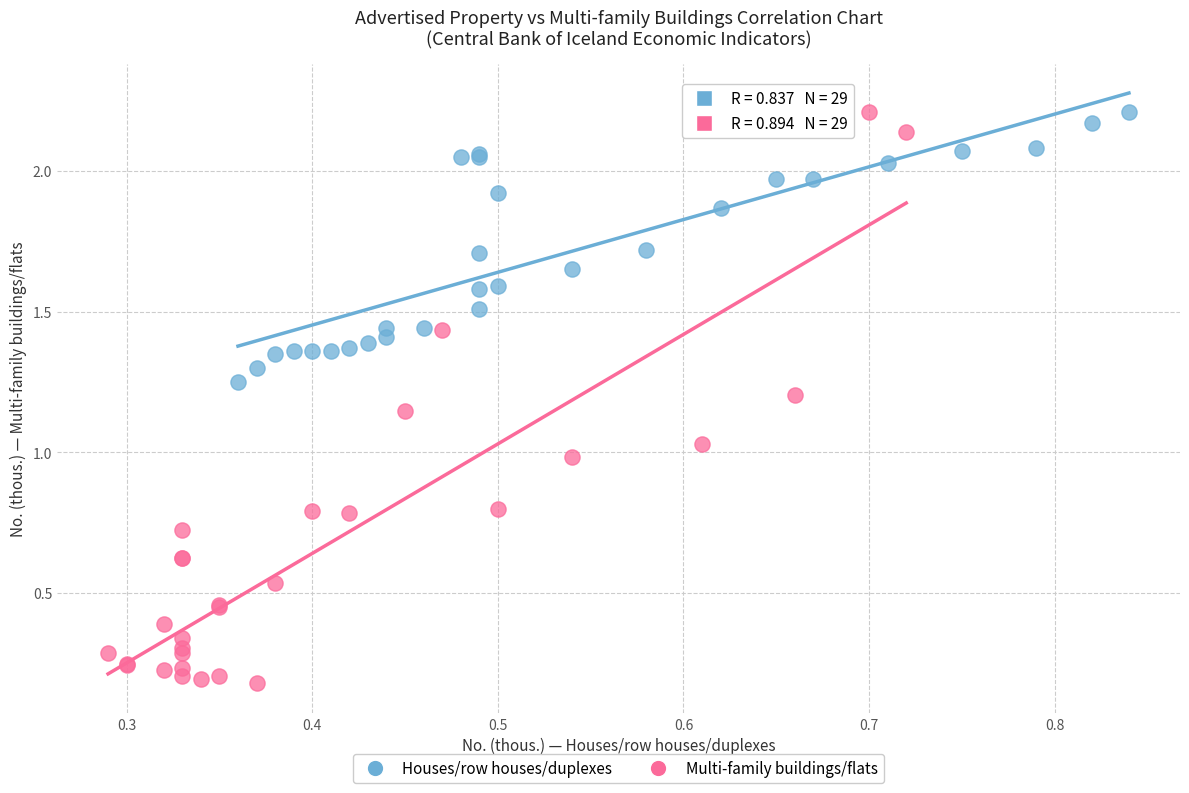

What are all the series names shown in the legend?

Houses/row houses/duplexes, Multi-family buildings/flats